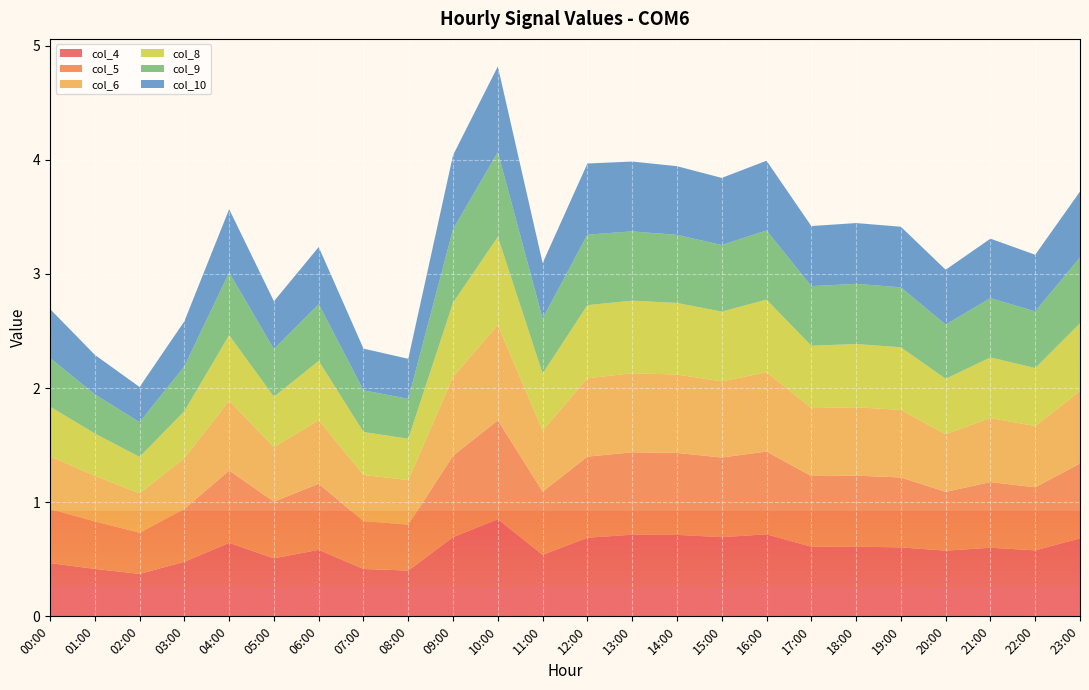

Reading right to left, extract all data points from this chart.

col_4: 23:00=0.7	22:00=0.6	21:00=0.6	20:00=0.6	19:00=0.6	18:00=0.6	17:00=0.6	16:00=0.7	15:00=0.7	14:00=0.7	13:00=0.7	12:00=0.7	11:00=0.5	10:00=0.9	09:00=0.7	08:00=0.4	07:00=0.4	06:00=0.6	05:00=0.5	04:00=0.6	03:00=0.5	02:00=0.4	01:00=0.4	00:00=0.5
col_5: 23:00=0.7	22:00=0.6	21:00=0.6	20:00=0.5	19:00=0.6	18:00=0.6	17:00=0.6	16:00=0.7	15:00=0.7	14:00=0.7	13:00=0.7	12:00=0.7	11:00=0.6	10:00=0.9	09:00=0.7	08:00=0.4	07:00=0.4	06:00=0.6	05:00=0.5	04:00=0.6	03:00=0.5	02:00=0.4	01:00=0.4	00:00=0.5
col_6: 23:00=0.6	22:00=0.5	21:00=0.6	20:00=0.5	19:00=0.6	18:00=0.6	17:00=0.6	16:00=0.7	15:00=0.7	14:00=0.7	13:00=0.7	12:00=0.7	11:00=0.5	10:00=0.8	09:00=0.7	08:00=0.4	07:00=0.4	06:00=0.6	05:00=0.5	04:00=0.6	03:00=0.4	02:00=0.3	01:00=0.4	00:00=0.5
col_8: 23:00=0.6	22:00=0.5	21:00=0.5	20:00=0.5	19:00=0.5	18:00=0.6	17:00=0.5	16:00=0.6	15:00=0.6	14:00=0.6	13:00=0.6	12:00=0.6	11:00=0.5	10:00=0.8	09:00=0.6	08:00=0.4	07:00=0.4	06:00=0.5	05:00=0.4	04:00=0.6	03:00=0.4	02:00=0.3	01:00=0.4	00:00=0.4
col_9: 23:00=0.6	22:00=0.5	21:00=0.5	20:00=0.5	19:00=0.5	18:00=0.5	17:00=0.5	16:00=0.6	15:00=0.6	14:00=0.6	13:00=0.6	12:00=0.6	11:00=0.5	10:00=0.7	09:00=0.6	08:00=0.3	07:00=0.4	06:00=0.5	05:00=0.4	04:00=0.5	03:00=0.4	02:00=0.3	01:00=0.3	00:00=0.4
col_10: 23:00=0.6	22:00=0.5	21:00=0.5	20:00=0.5	19:00=0.5	18:00=0.5	17:00=0.5	16:00=0.6	15:00=0.6	14:00=0.6	13:00=0.6	12:00=0.6	11:00=0.5	10:00=0.8	09:00=0.6	08:00=0.4	07:00=0.4	06:00=0.5	05:00=0.4	04:00=0.6	03:00=0.4	02:00=0.3	01:00=0.3	00:00=0.4